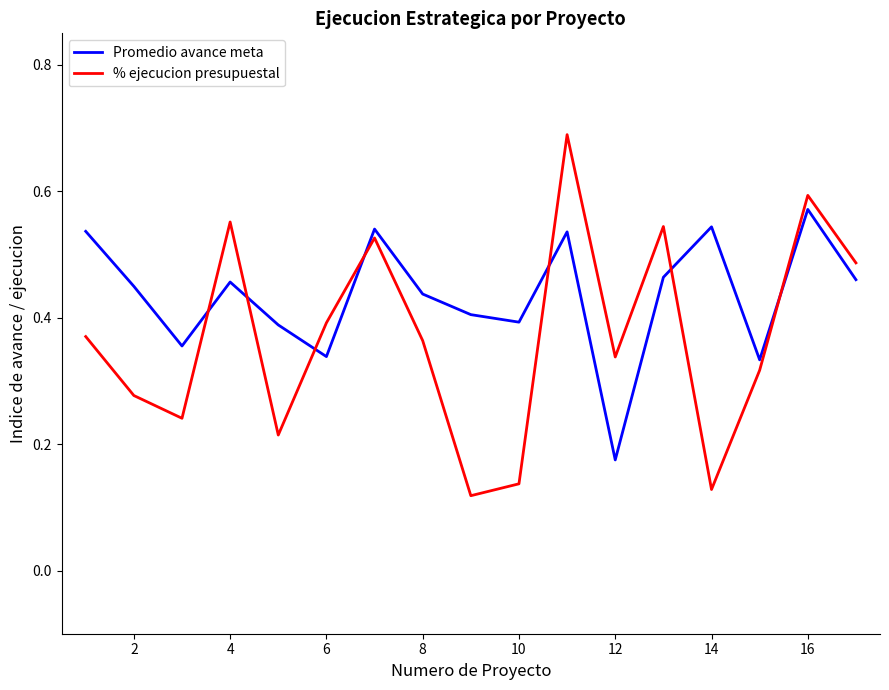

After their last crossing, which series has the higher values: % ejecucion presupuestal or Promedio avance meta?

% ejecucion presupuestal